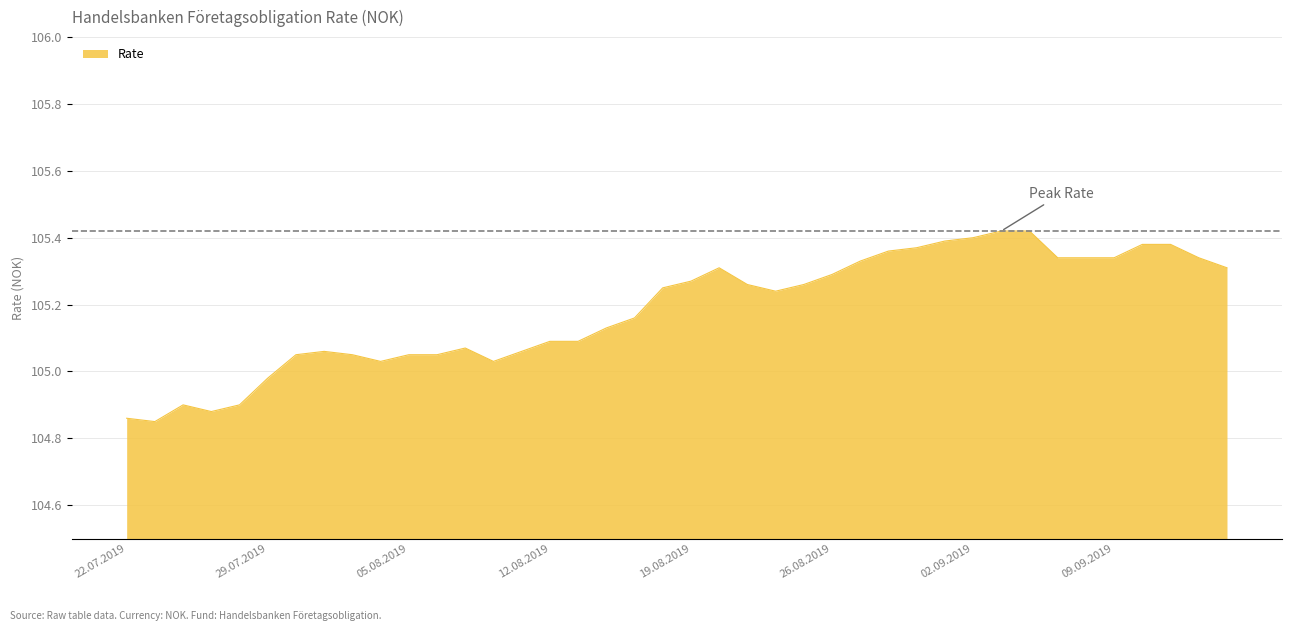

What is the difference between the maximum and minimum values?

0.6